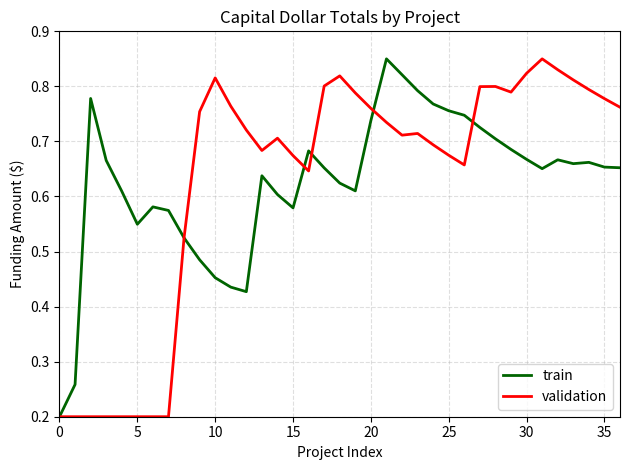

What is the minimum value shown in the chart?

0.2